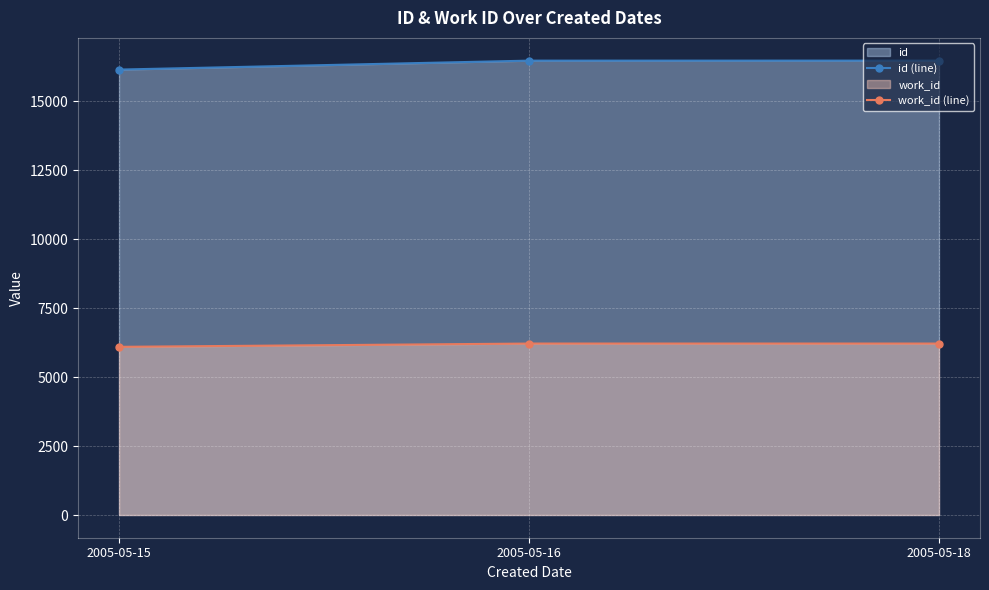

What is the approximate value of work_id (line) at 2005-05-16?

6213